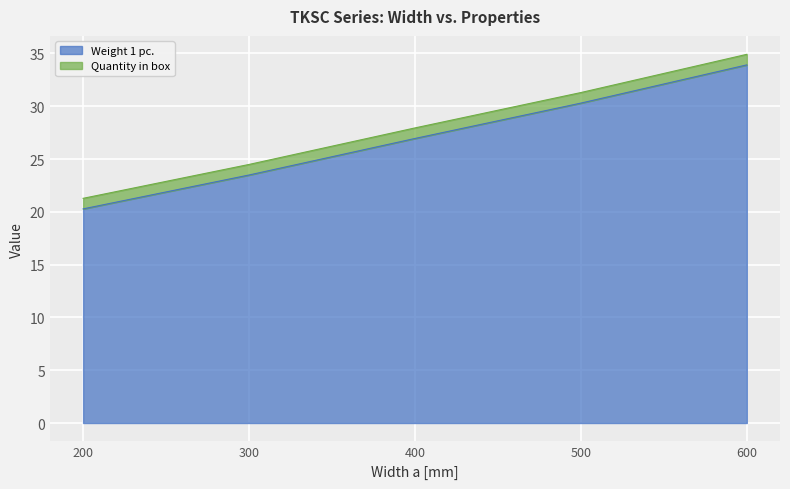

True or false: Weight 1 pc. has a value of 20.3 at 200.

True